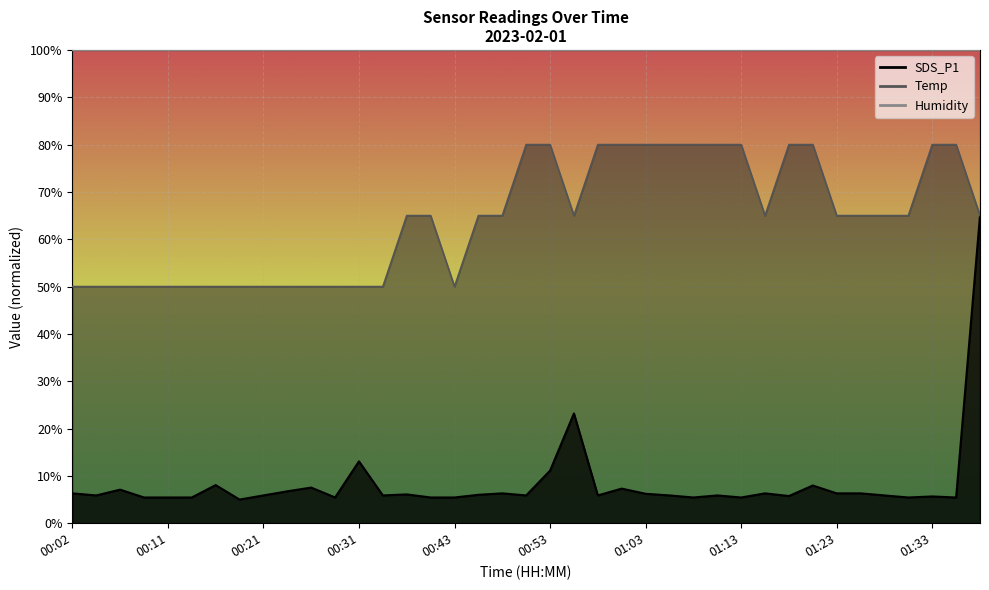

What is the approximate value of SDS_P1 at 00:16?

8.1